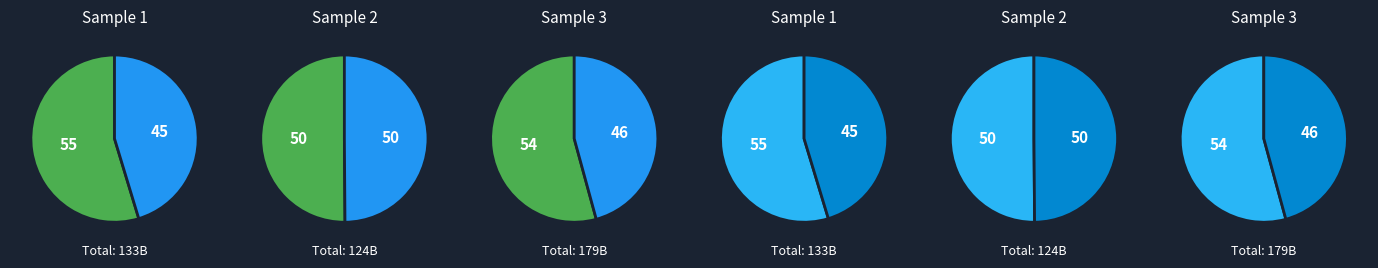

Does any single category account for the majority?

No